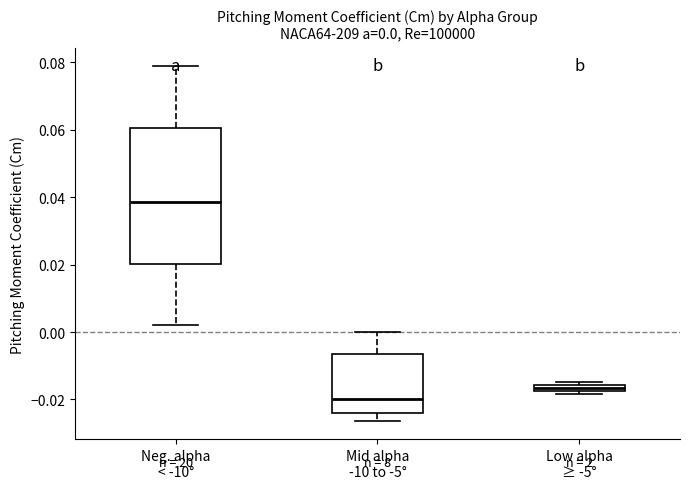

Which box's median line is the lowest?

Mid alpha -10 to -5°